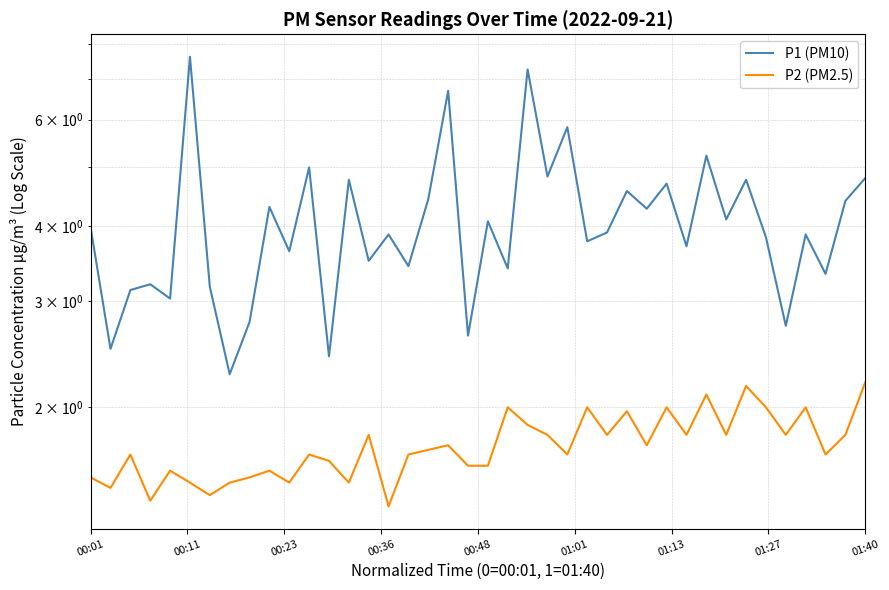

What are all the series names shown in the legend?

P1 (PM10), P2 (PM2.5)